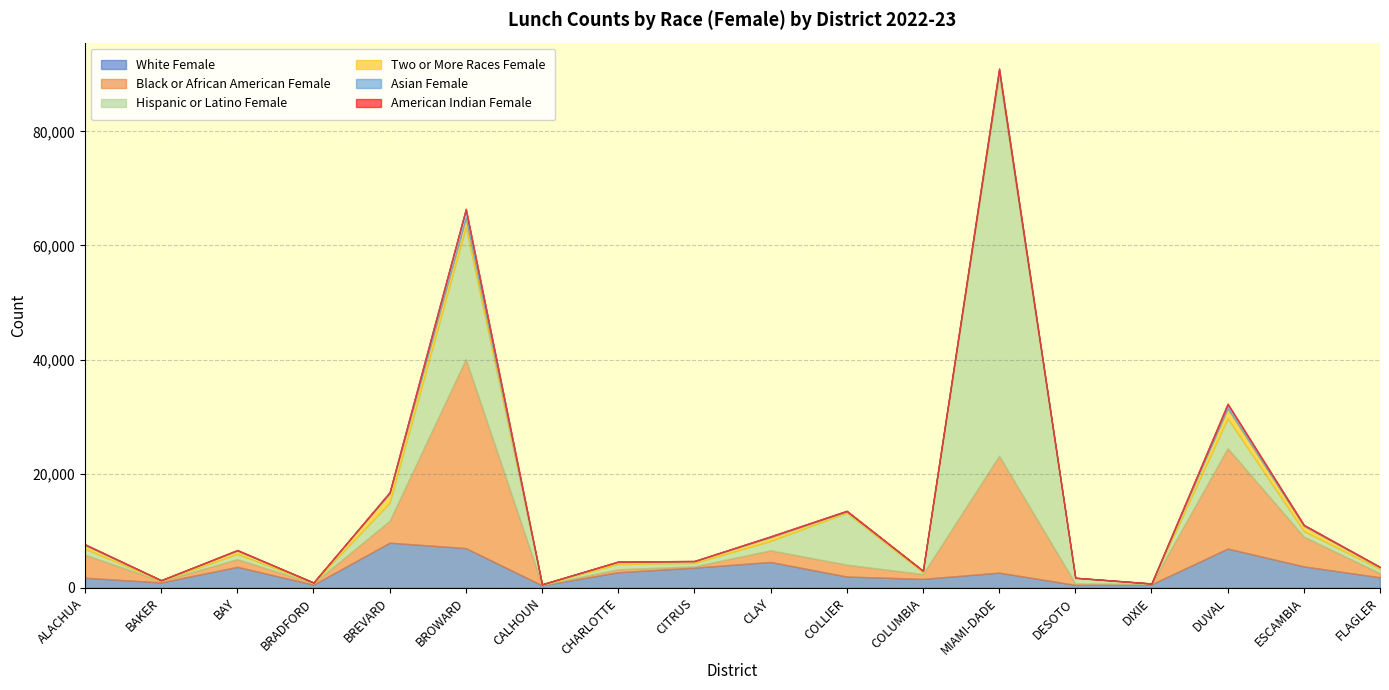

At which label is White Female closest to 4174?

CLAY